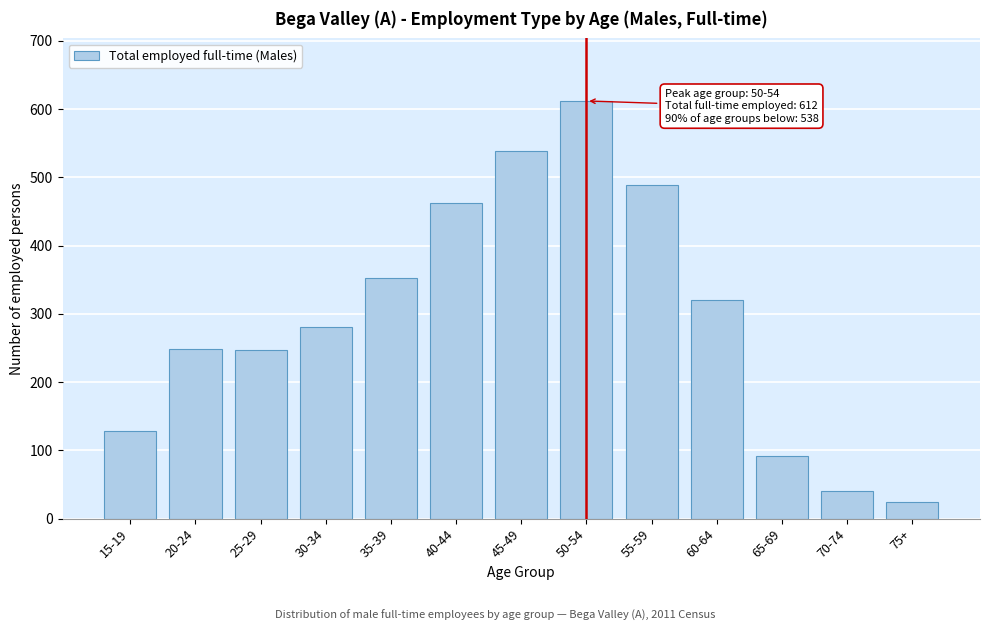

What is the minimum value shown in the chart?

24